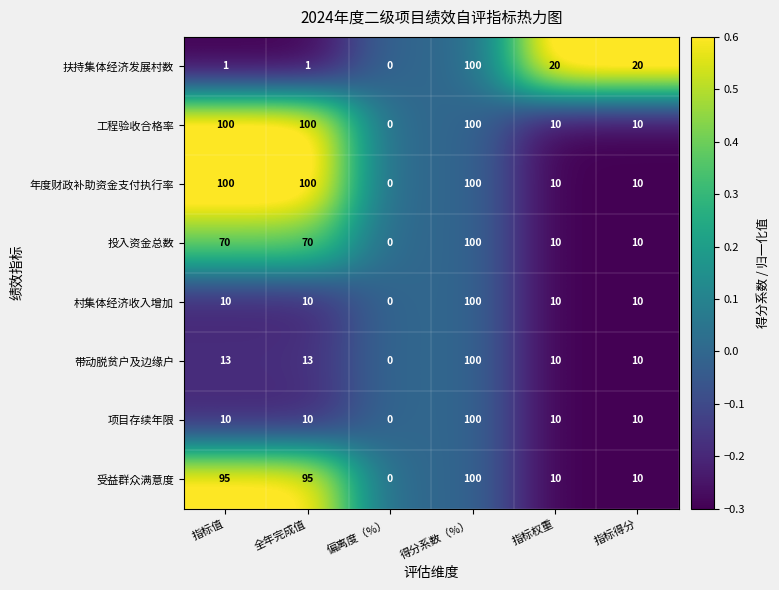

Where does the 扶持集体经济发展村数 series first go above 20?

得分系数（%）